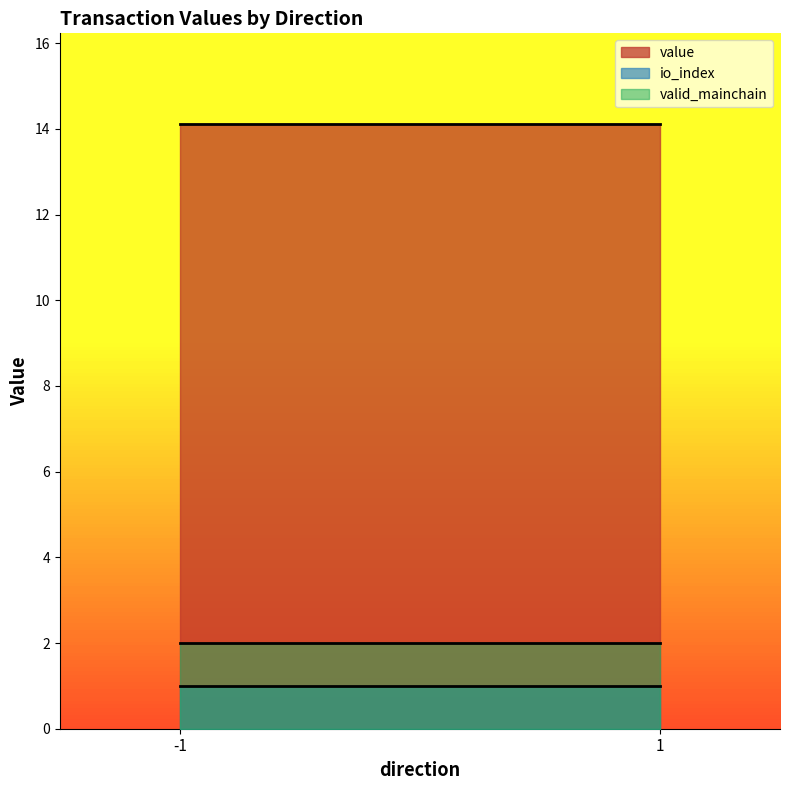

What is the minimum value for valid_mainchain?

2.0